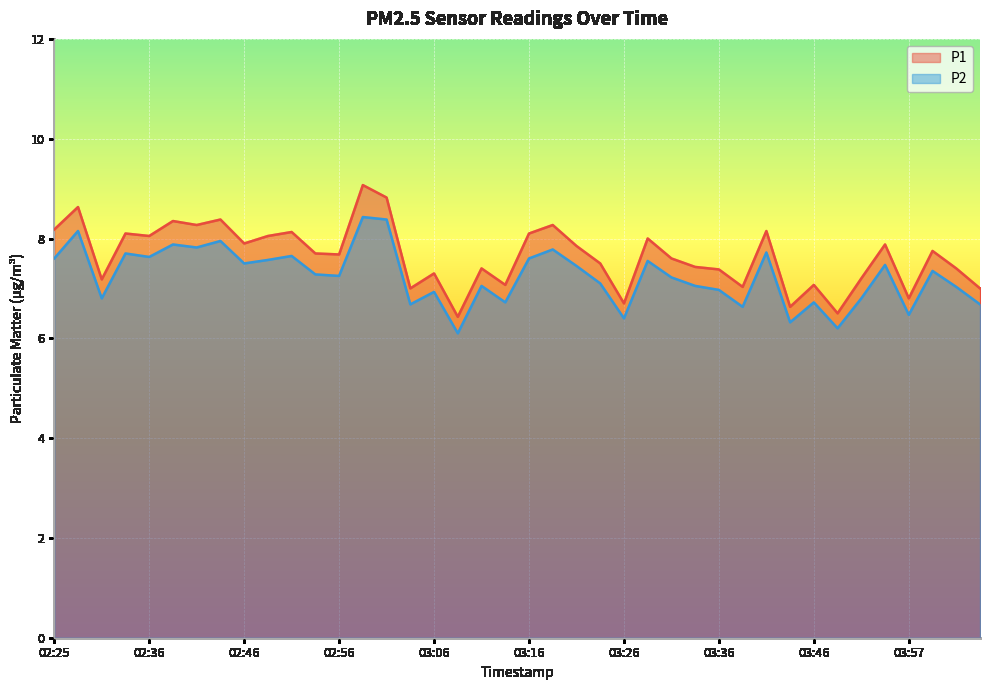

The P1 series shows 8.3 at 02:38. True or false?

True